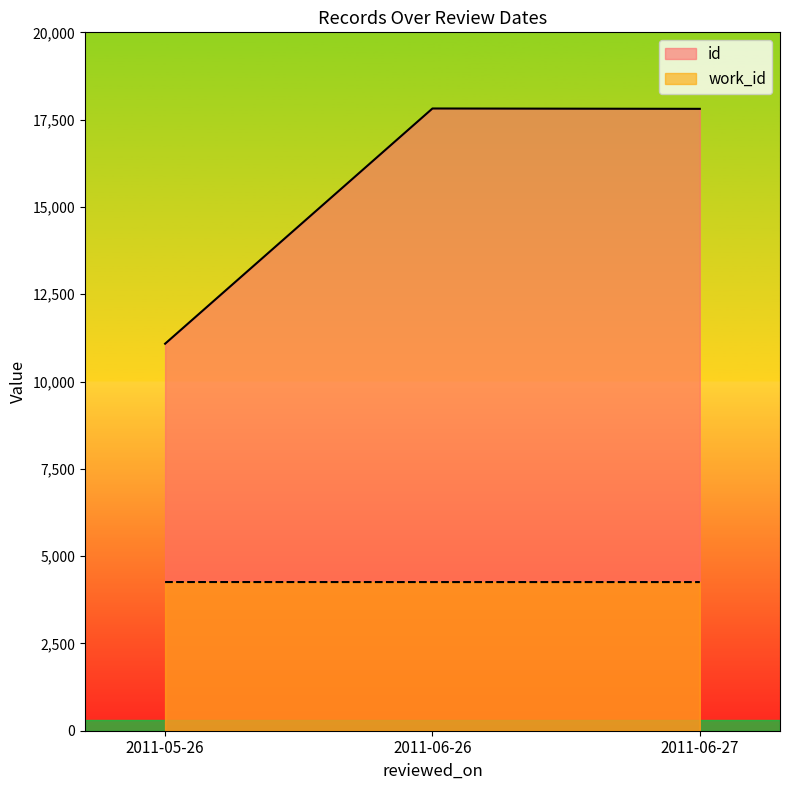

Count the number of data series in this chart.

2